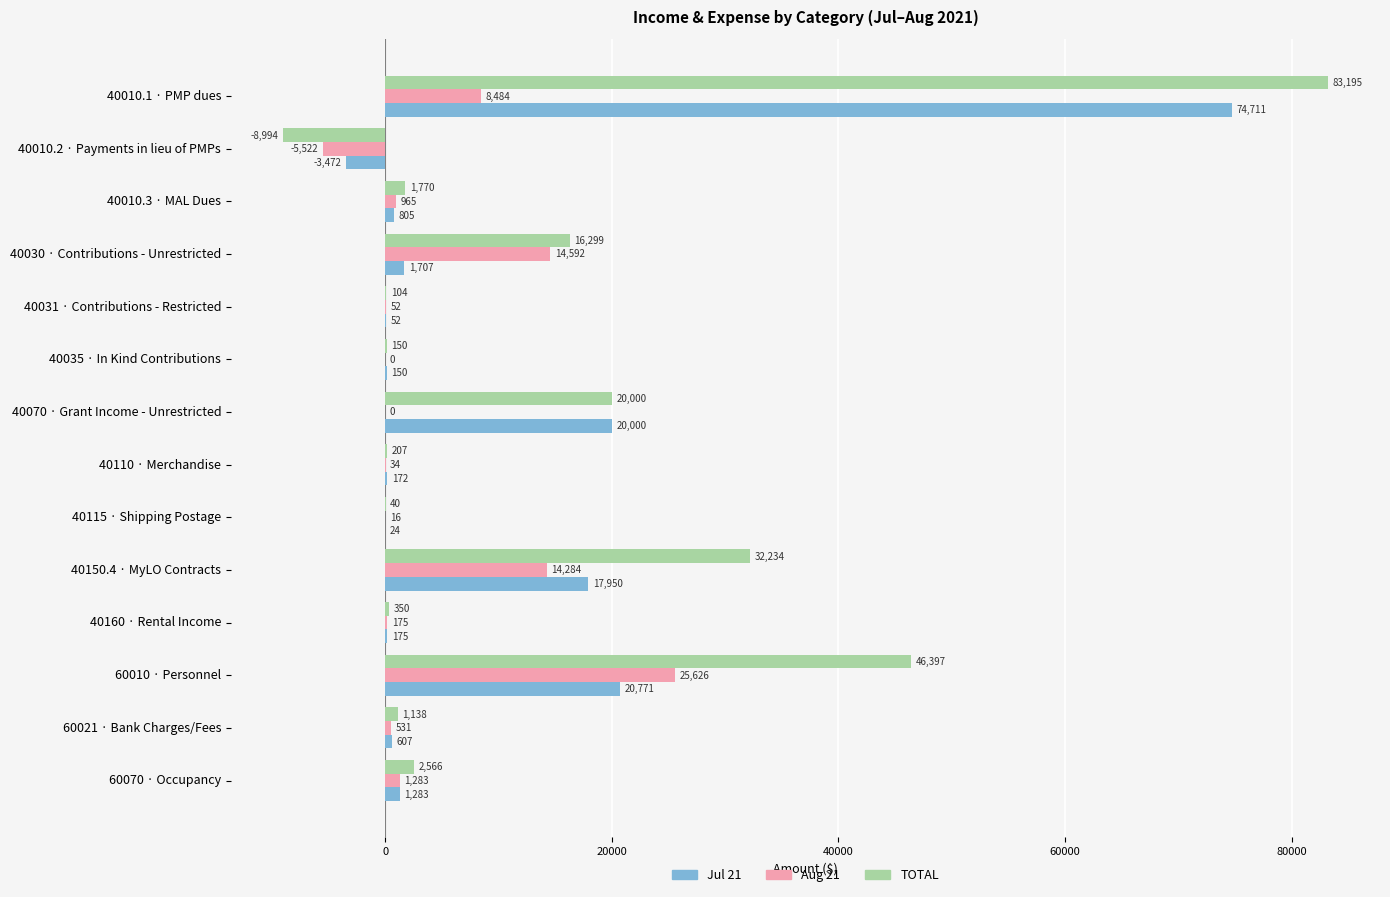

What is the highest value of the TOTAL series?

83195.0